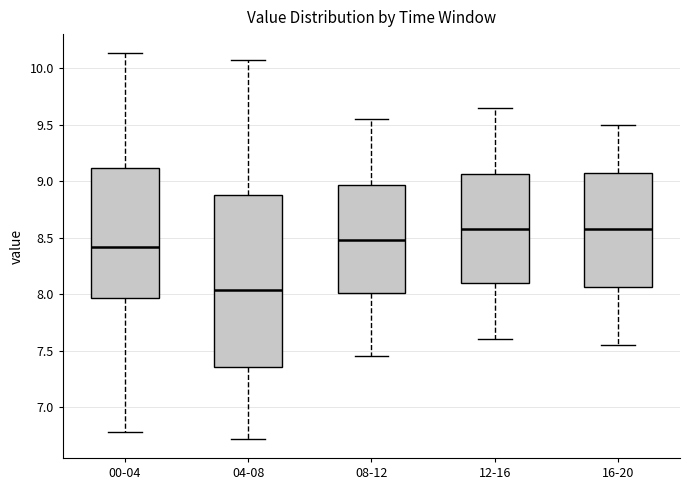

Where does the lower whisker of the box for 08-12 end on the y-axis? The values are not printed on the chart, so give them approximately, as read against the axis.

7.45